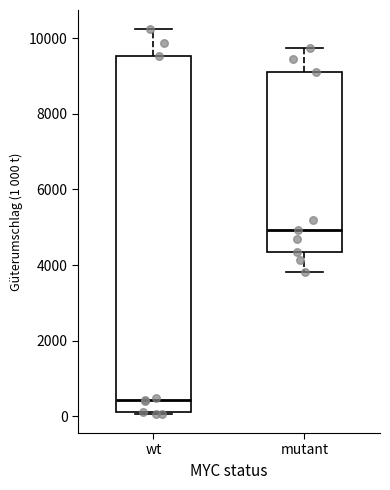

Which box's median line is the lowest?

wt